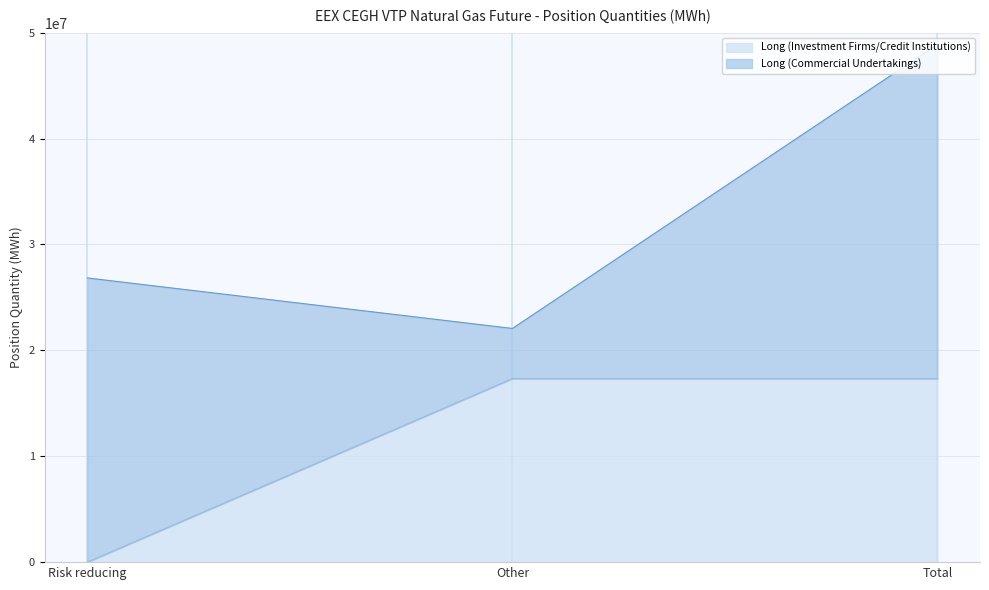

True or false: the data shows 17329442 at Other.

True